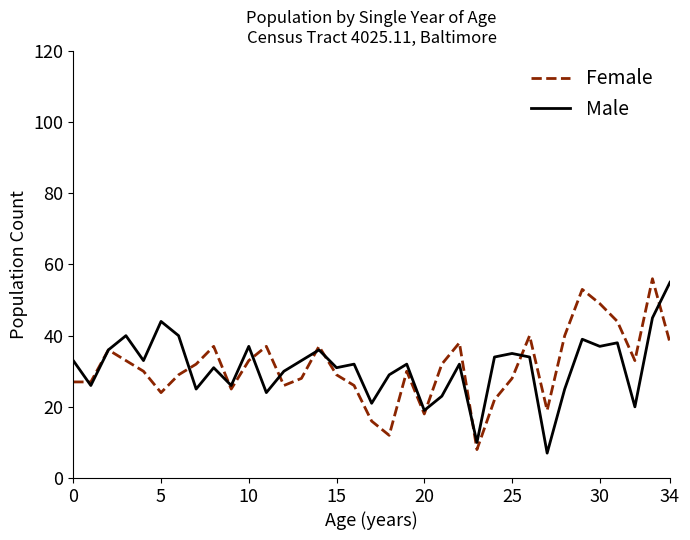

What is the greatest value displayed?

56